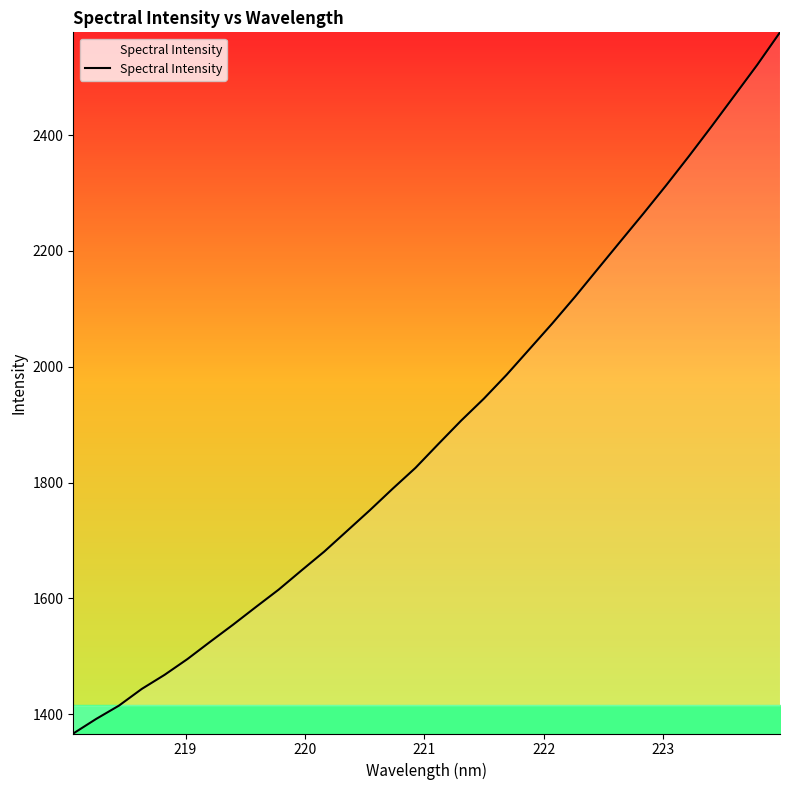

What is the maximum value shown in the chart?

2577.7